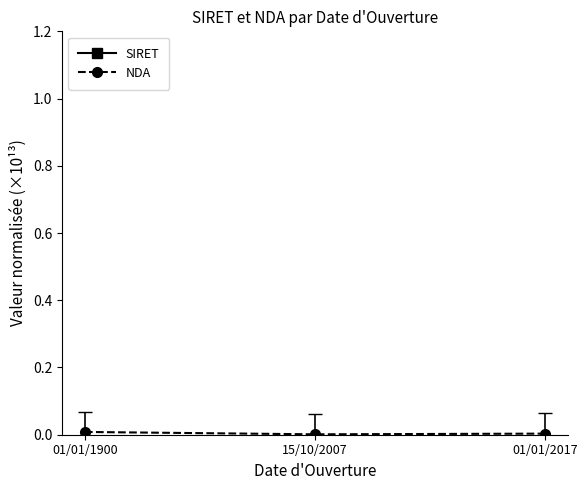

Where is NDA nearest to the value 0?

15/10/2007